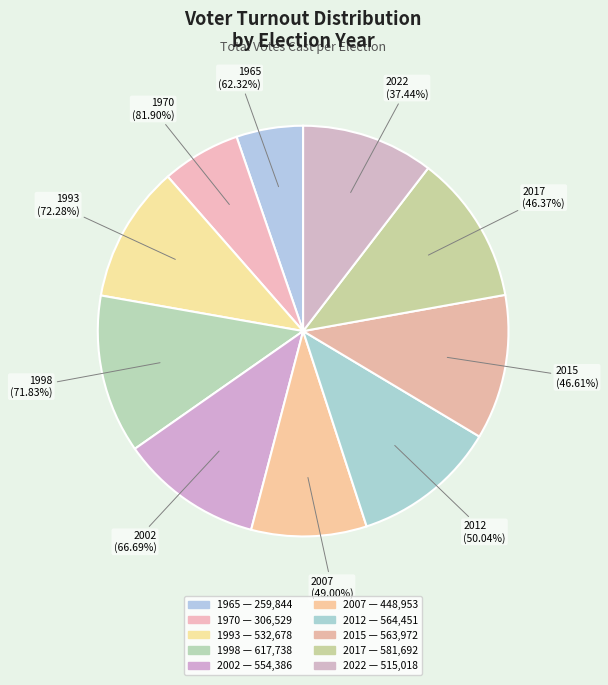

What is the largest slice in the pie chart?

1998